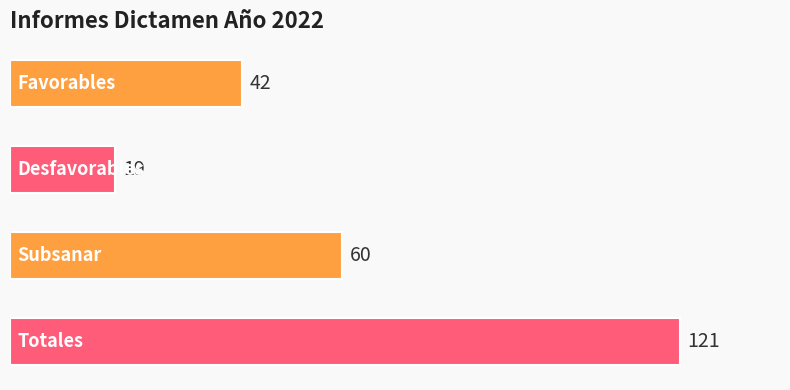

What is the difference between the maximum and minimum values?

102